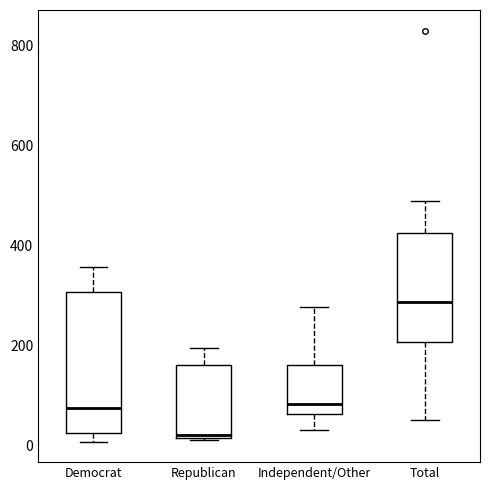

Reading left to right, transcribe this box plot: for each box, give where its median line is, the range the box spans, and where its two whiskers end, as read against the y-axis. The values are not printed on the chart, so give them approximately, as read against the axis.

Democrat: median 80, box 20 to 300, whiskers 0 to 360
Republican: median 20 (just above the box's lower edge), box 20 to 160, whiskers 20 to 200
Independent/Other: median 80, box 60 to 160, whiskers 40 to 280
Total: median 280, box 200 to 420, whiskers 60 to 480